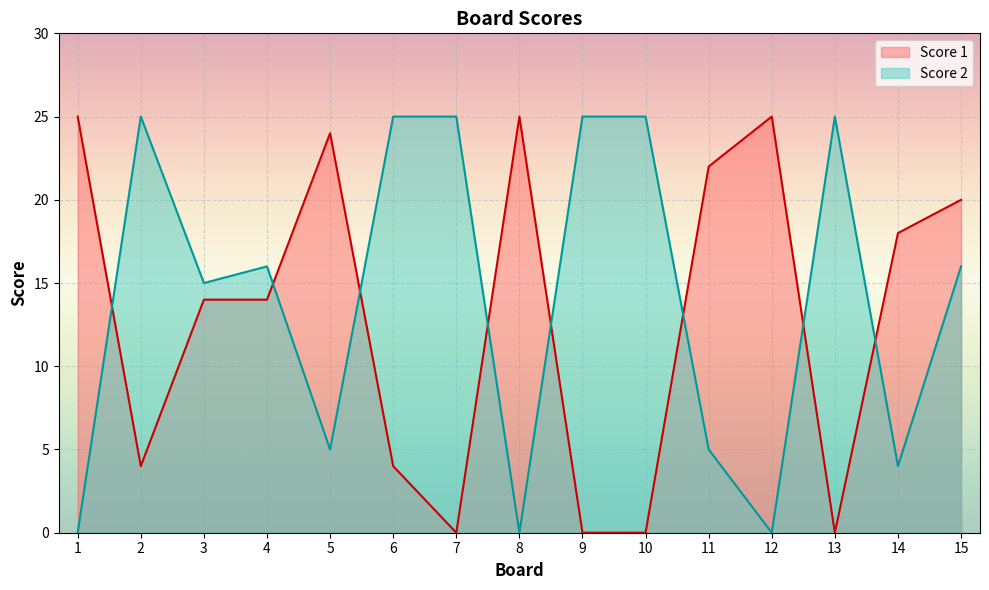

Does the chart display data point markers on the line(s)?

No